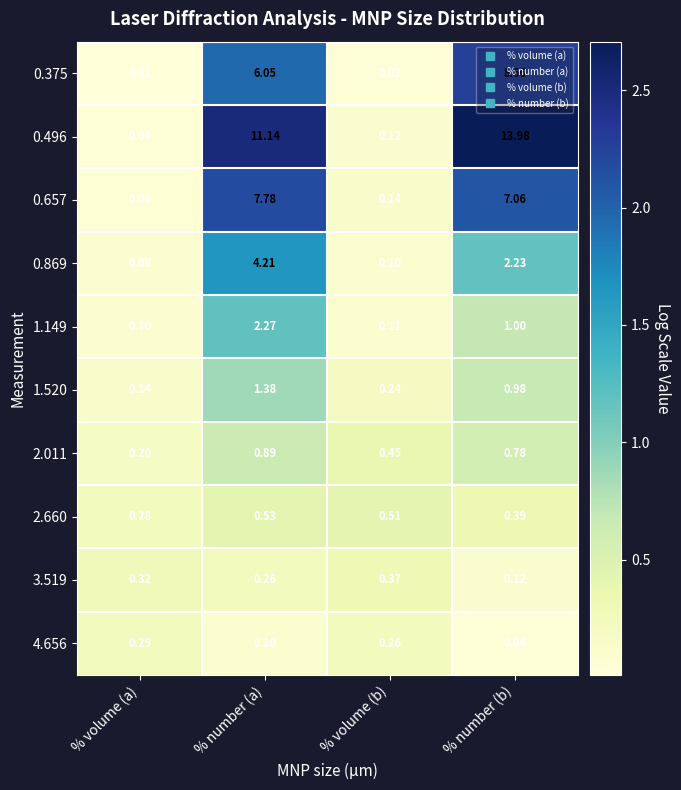

At which category is the sum across all series the highest?

% number (b)